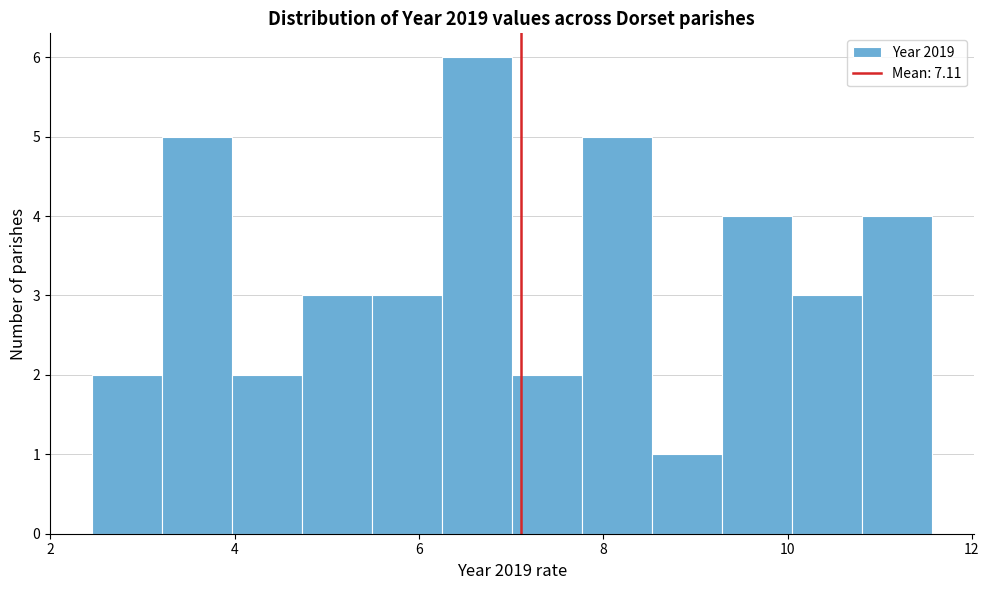

Around what value on the x-axis is the tallest bar? Give the approximate position of its centre, as read against the axis.

6.6